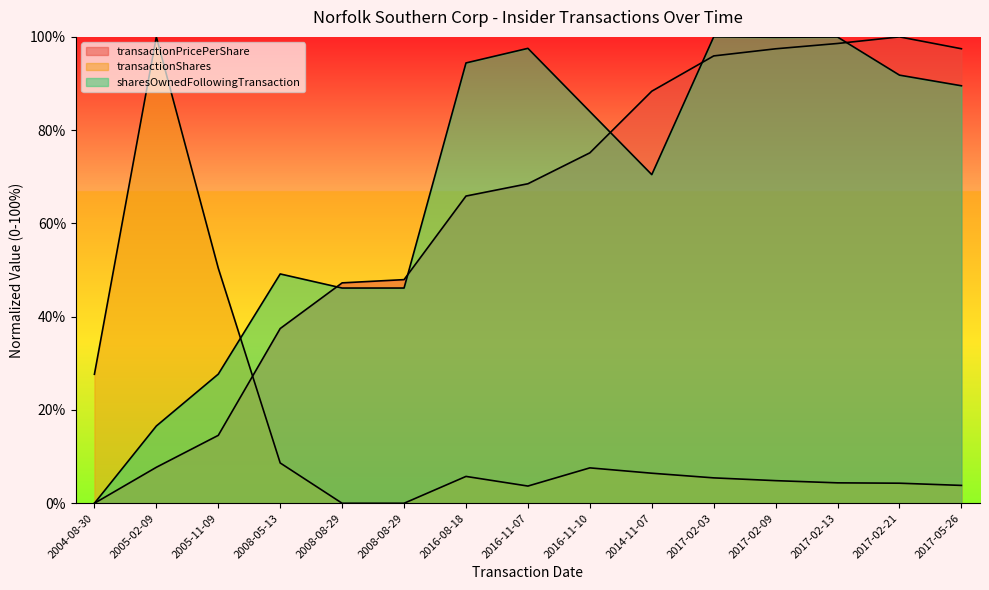

What is the label of the 12th point from the left?

2017-02-09